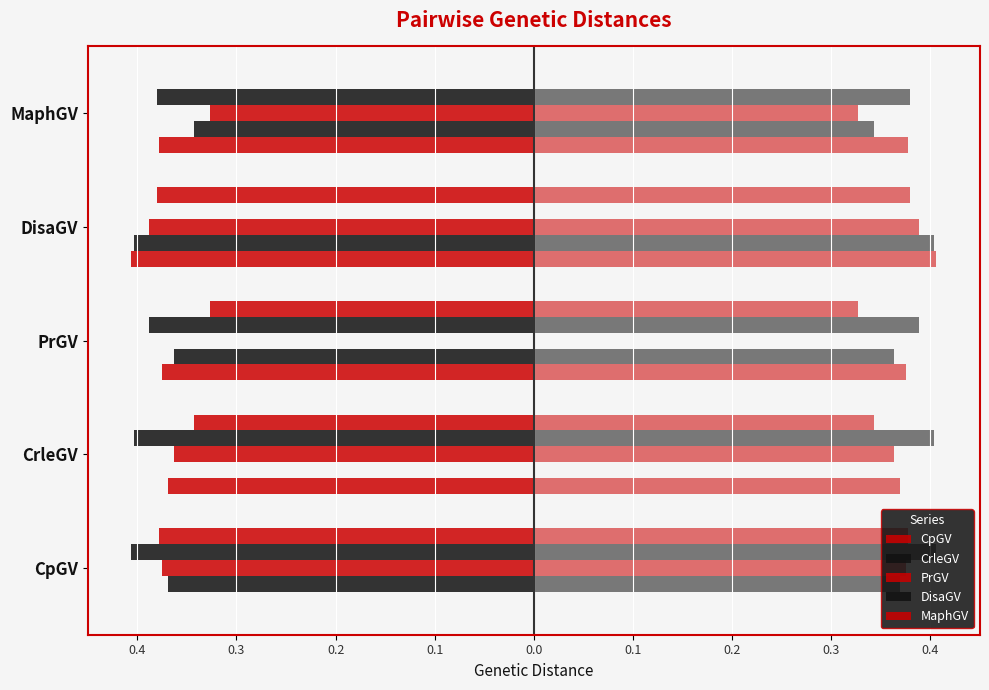

What is the value of the DisaGV bar at the 1st from the left?

-0.4